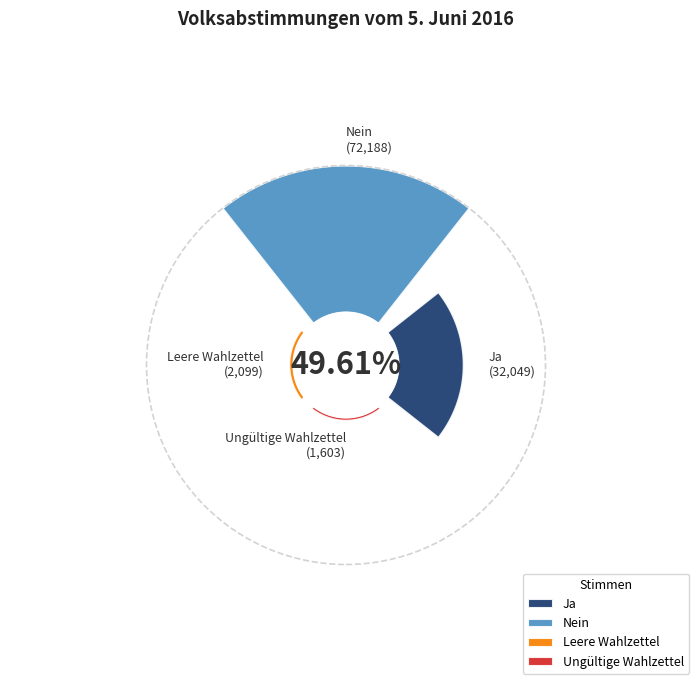

To the nearest percent, what is the difference between the Nein and Ungültige Wahlzettel slice percentages?

65%